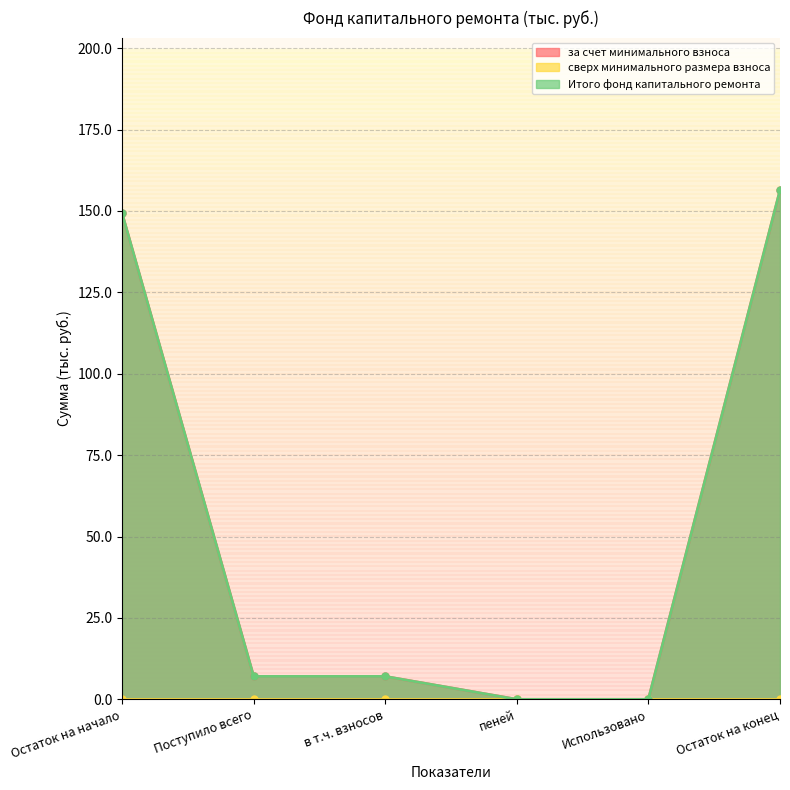

Which series has the largest total across all categories?

за счет минимального взноса